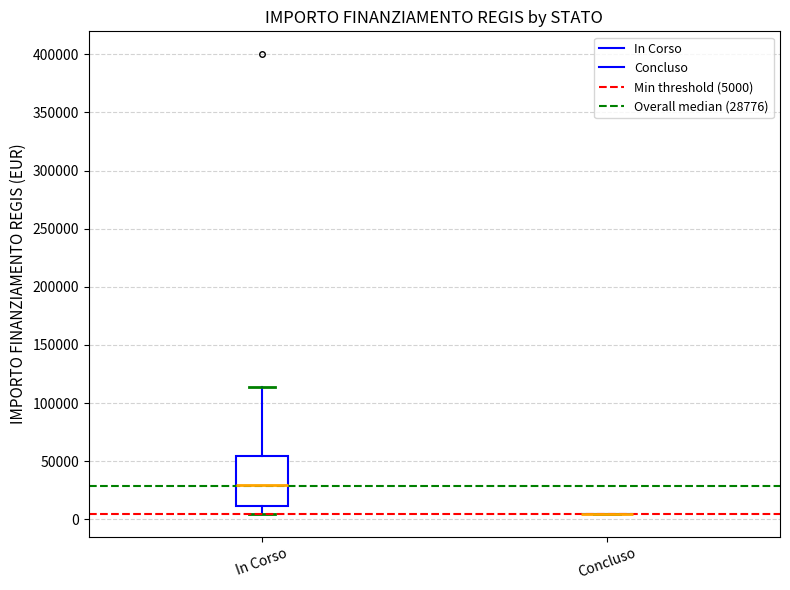

Which box is the tallest, from its lower edge to its upper edge?

In Corso